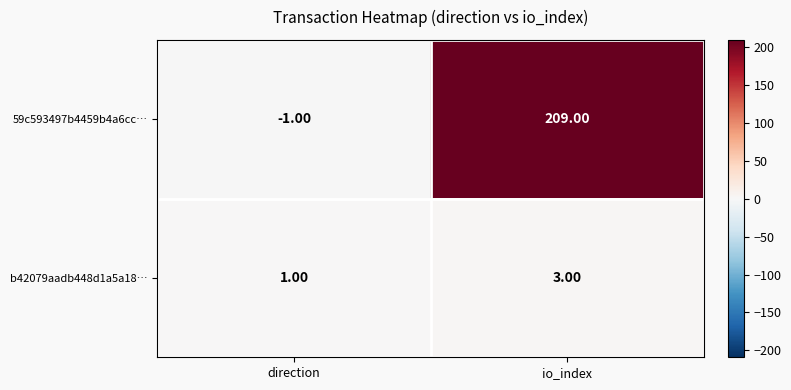

Which category has the lowest value across all series?

direction